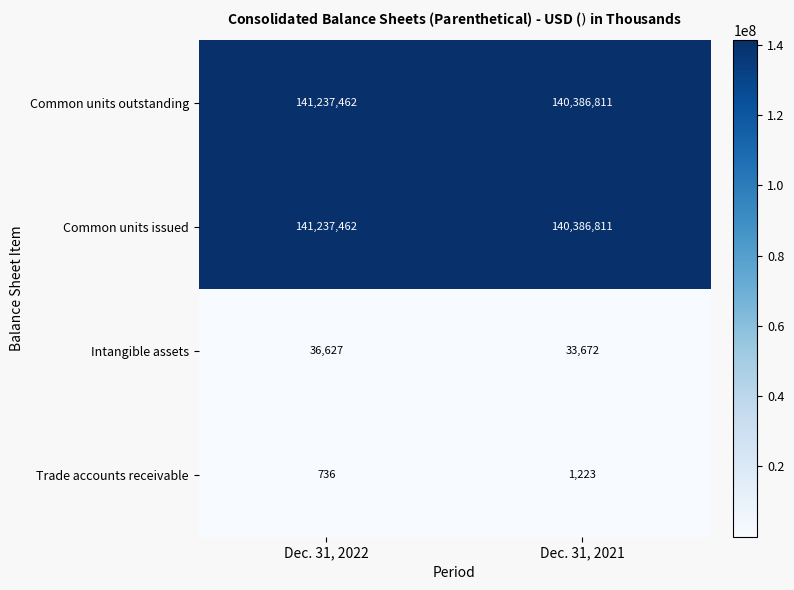

Count the number of data series in this chart.

4